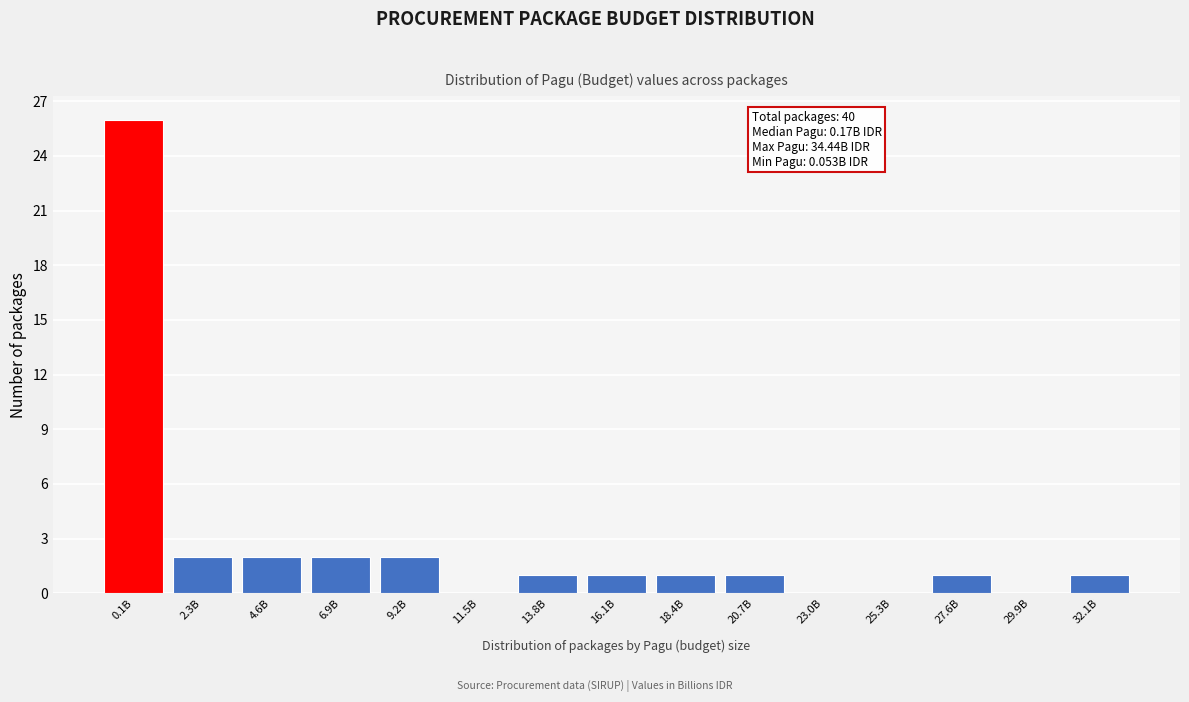

Reading left to right, extract all data points from this chart.

0.1B=26	2.3B=2	4.6B=2	6.9B=2	9.2B=2	11.5B=0	13.8B=1	16.1B=1	18.4B=1	20.7B=1	23.0B=0	25.3B=0	27.6B=1	29.9B=0	32.1B=1